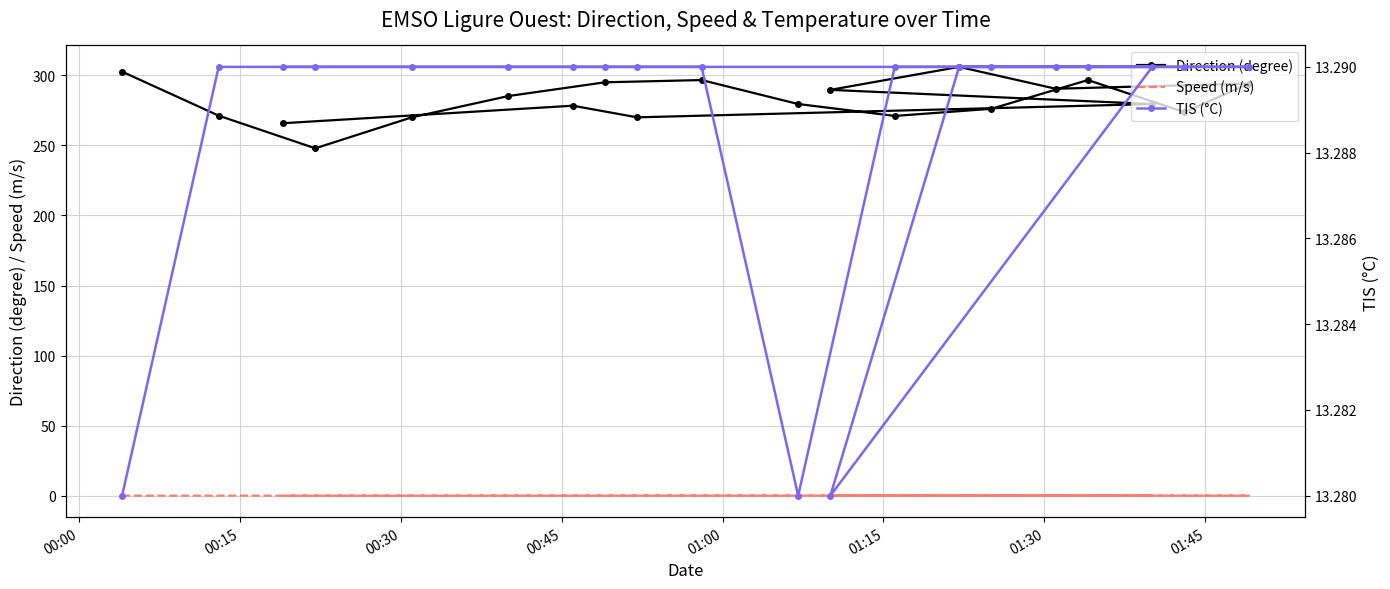

The value of Speed (m/s) at 16 is 0.1. True or false?

False